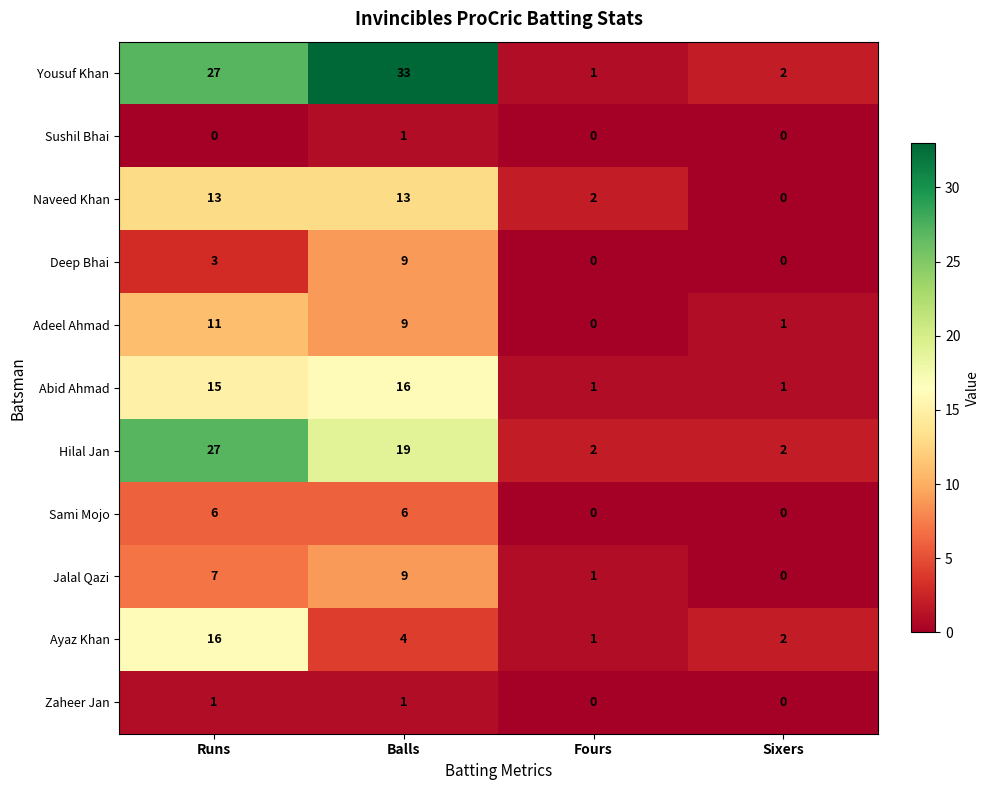

At how many categories does at least one series exceed 31?

1